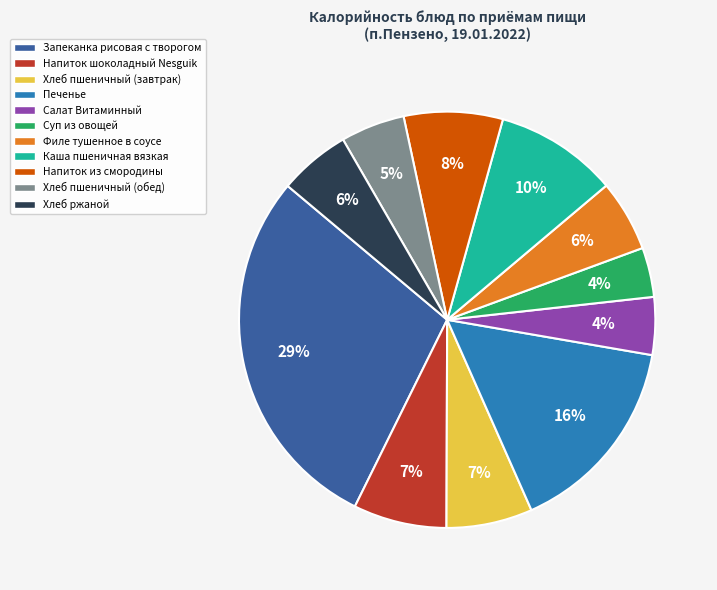

Is there a majority slice in this chart?

No